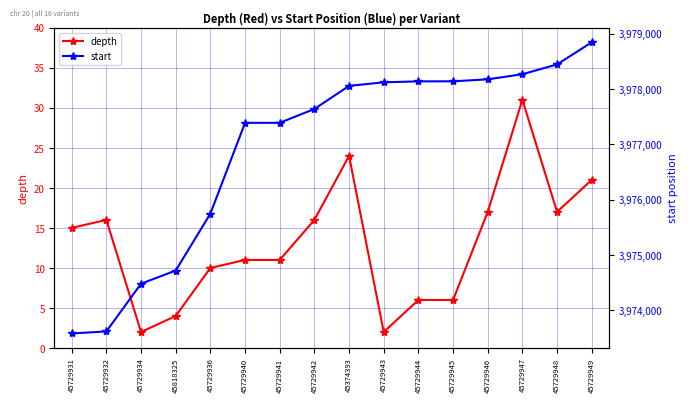

What position from the left is 45729944?

11